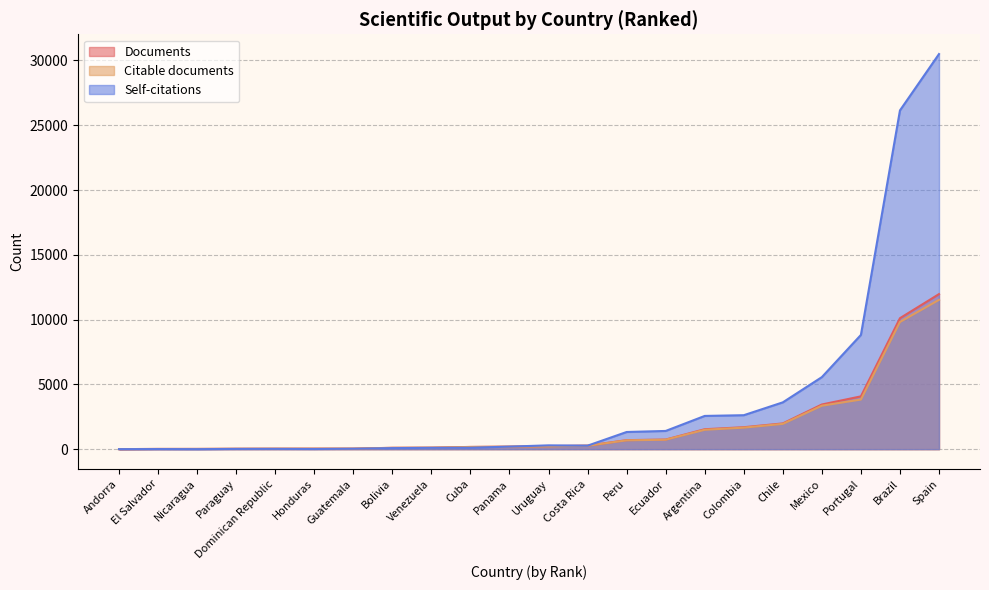

At how many categories does at least one series exceed 2120?

7